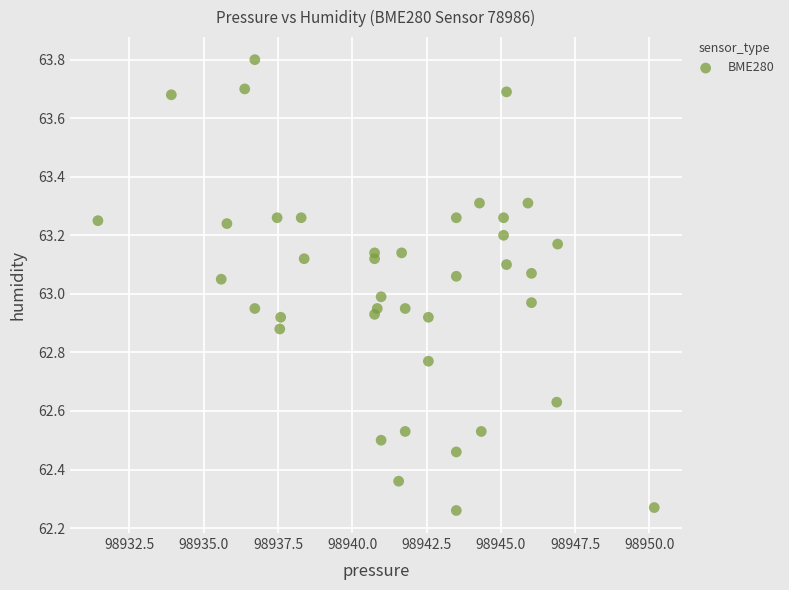

What is the range of Y values (max minus min)?

1.5